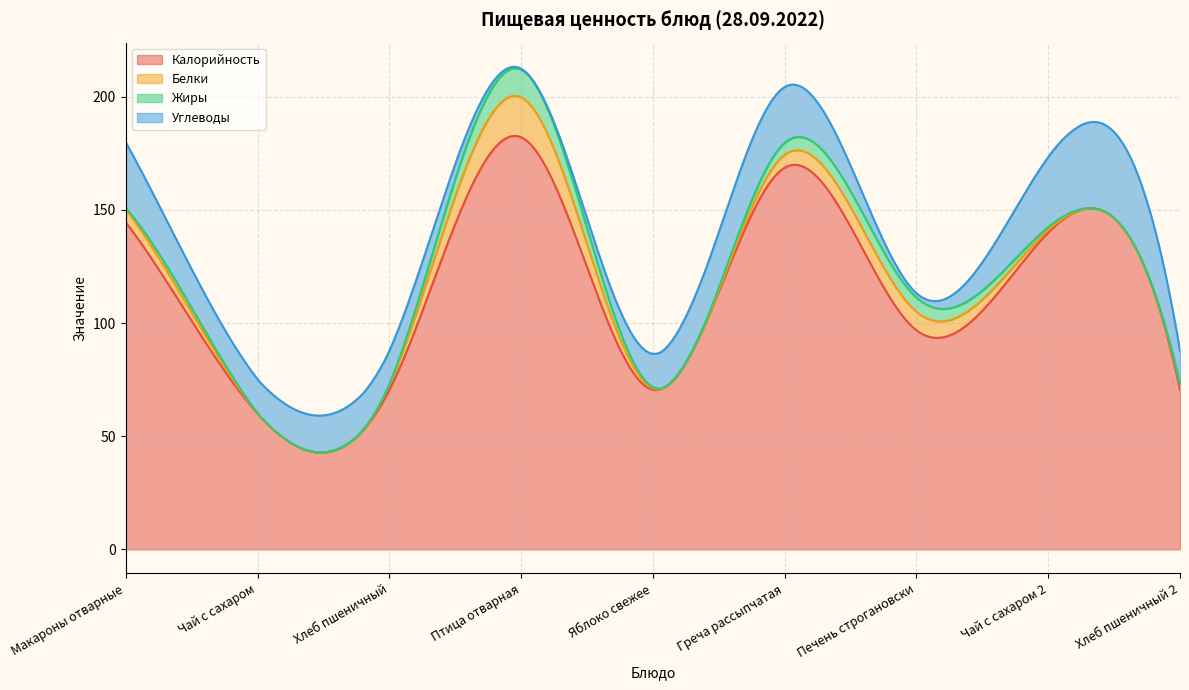

What is the total value across all series at Яблоко свежее?

86.4